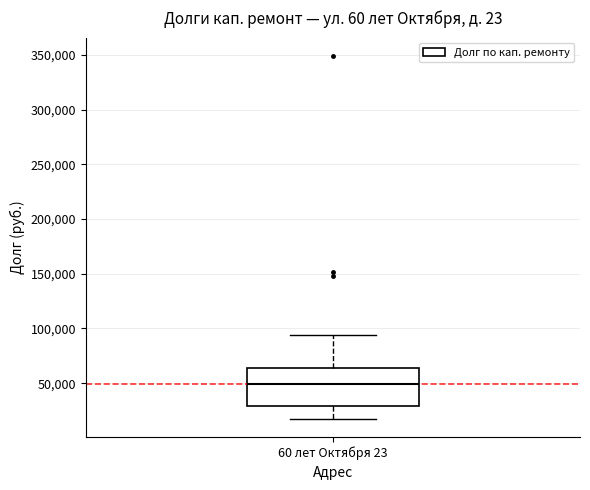

Where does the median line of the box for 60 лет Октября 23 sit on the y-axis? The values are not printed on the chart, so give them approximately, as read against the axis.

50000